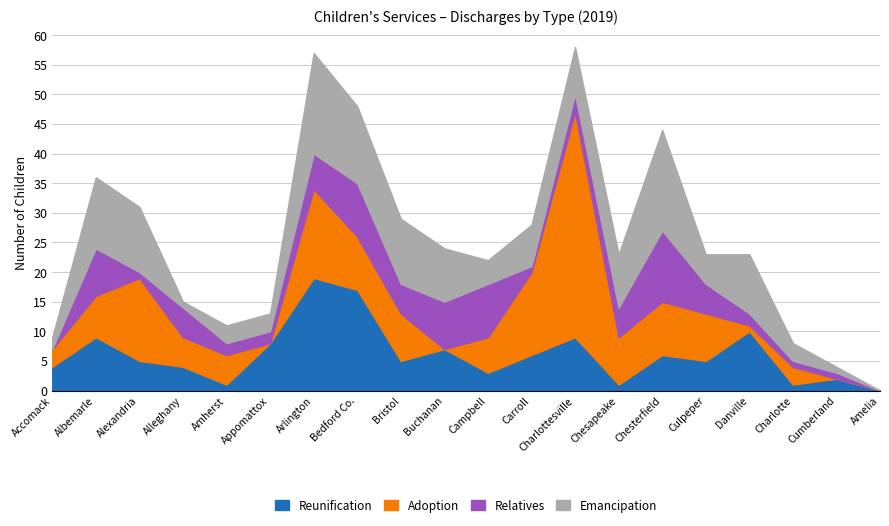

Where is Reunification nearest to the value 10?

Danville